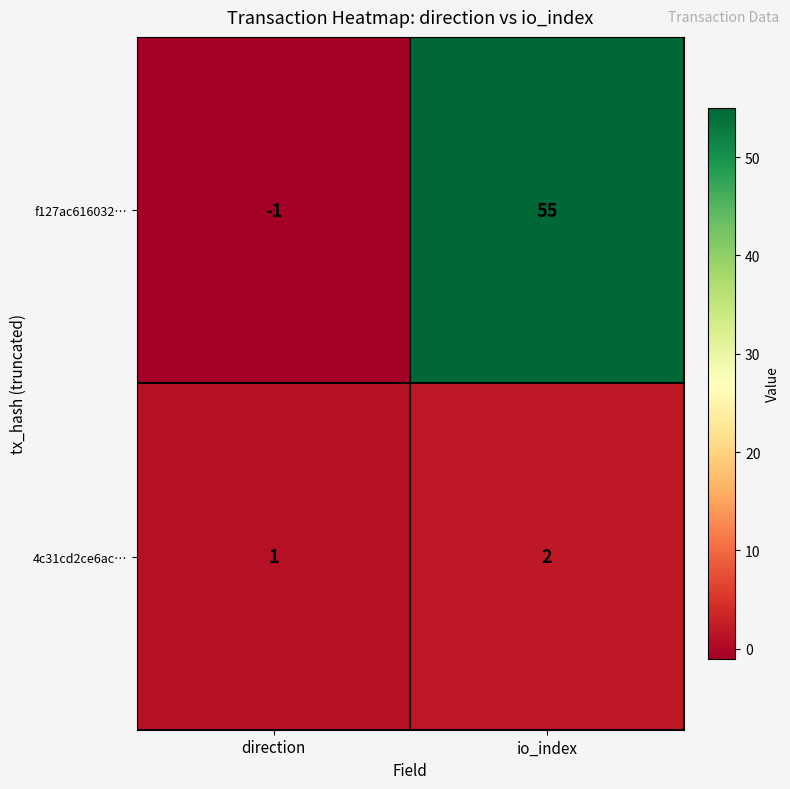

At which label is f127ac616032… closest to 27?

direction